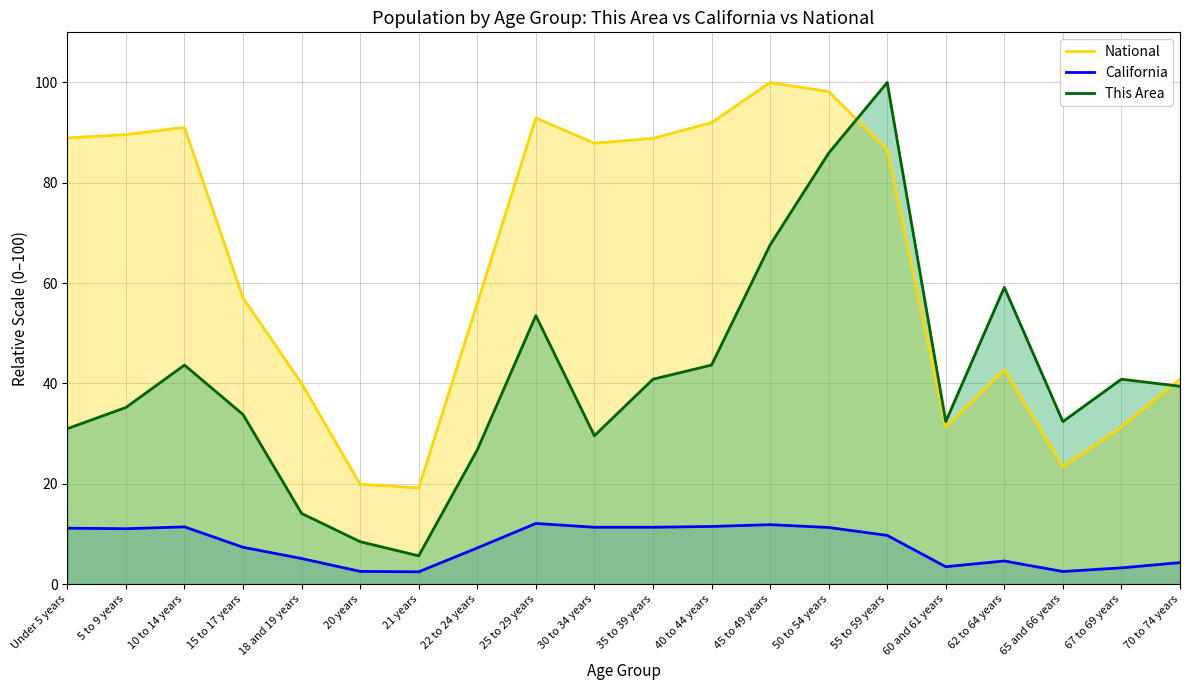

Which has a higher value, 65 and 66 years or 30 to 34 years?

30 to 34 years